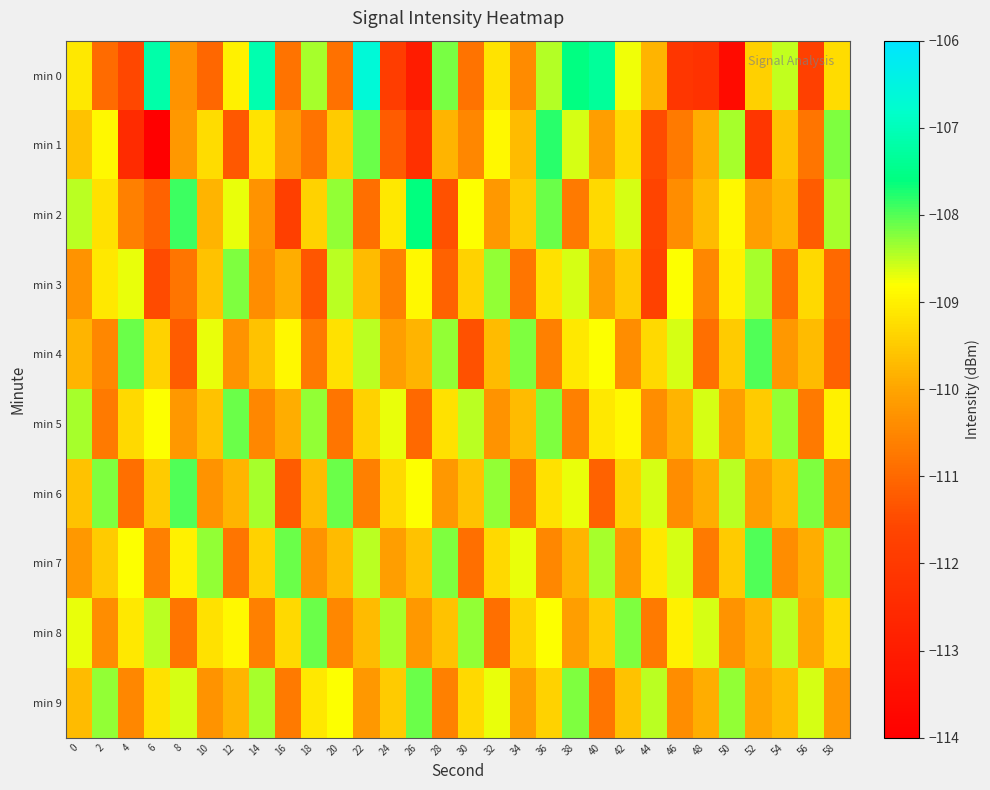

Which label corresponds to the smallest value in the chart?

6